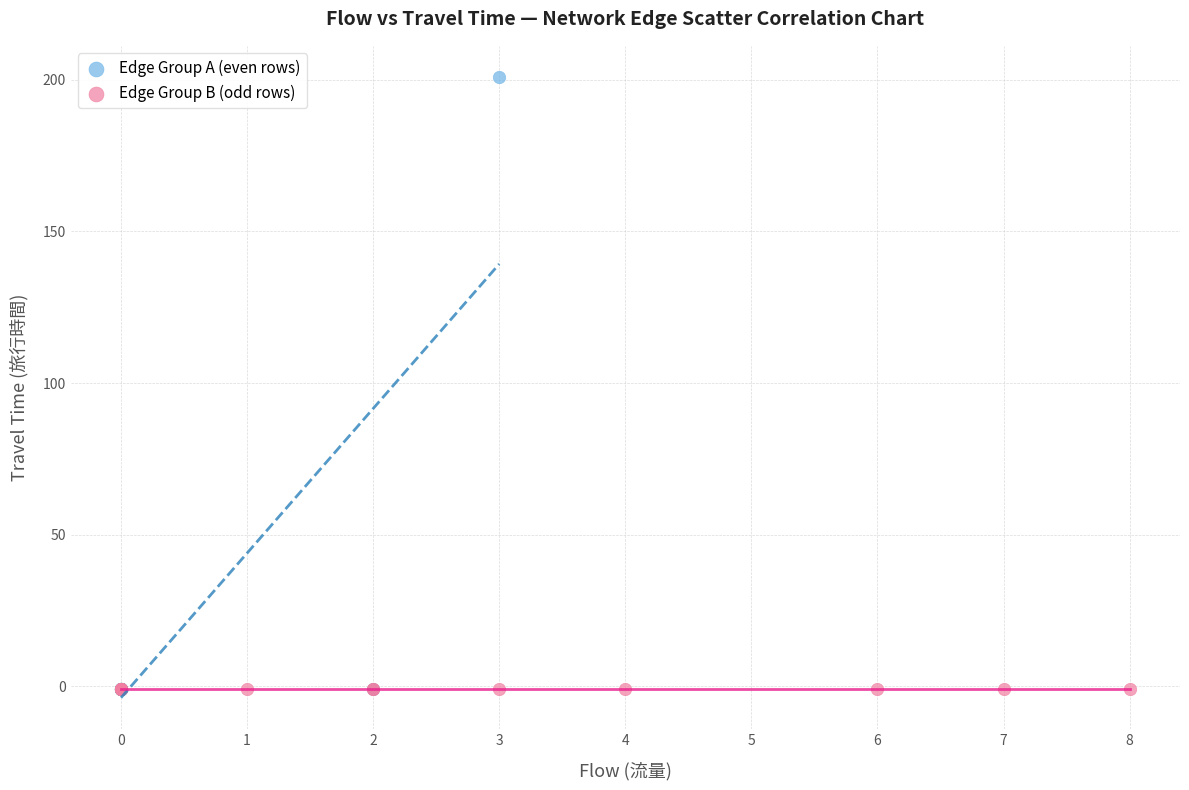

Which series contains the highest Y value?

Edge Group A (even rows)